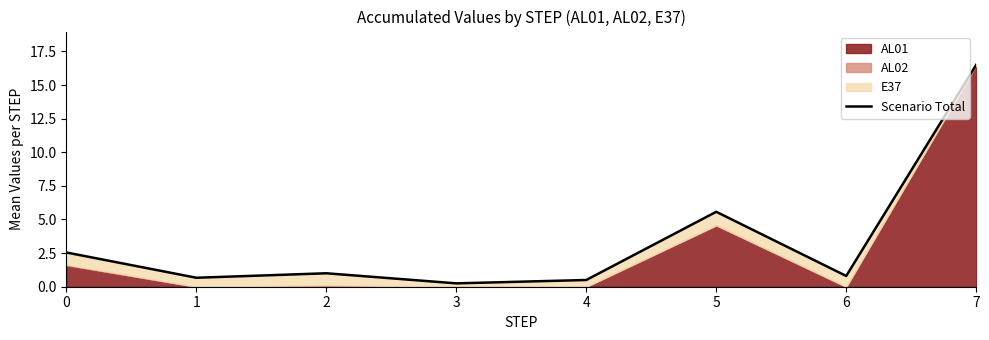

How many data points are less than 1?

4